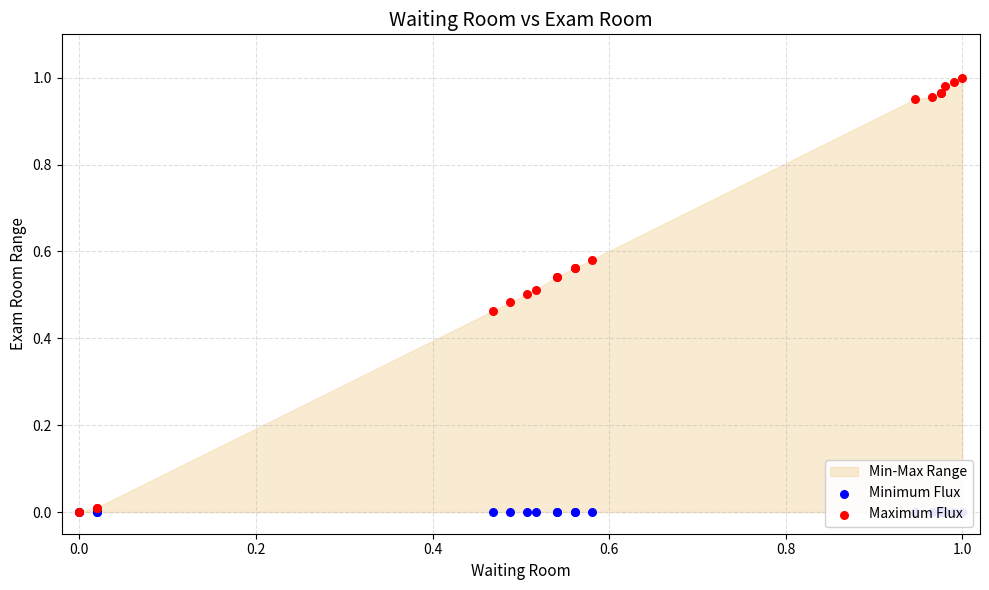

Which series reaches the minimum Y coordinate?

Minimum Flux